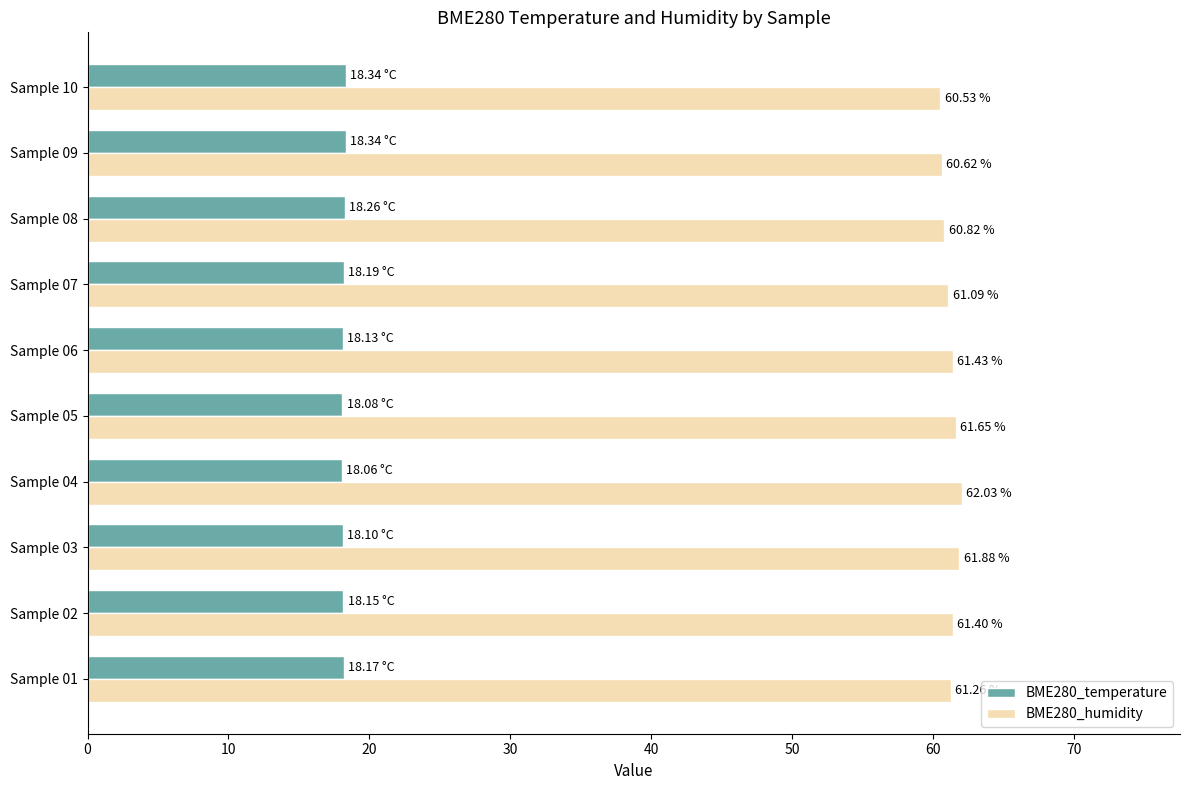

What is the sum of the BME280_temperature values at Sample 10 and Sample 09?

36.7